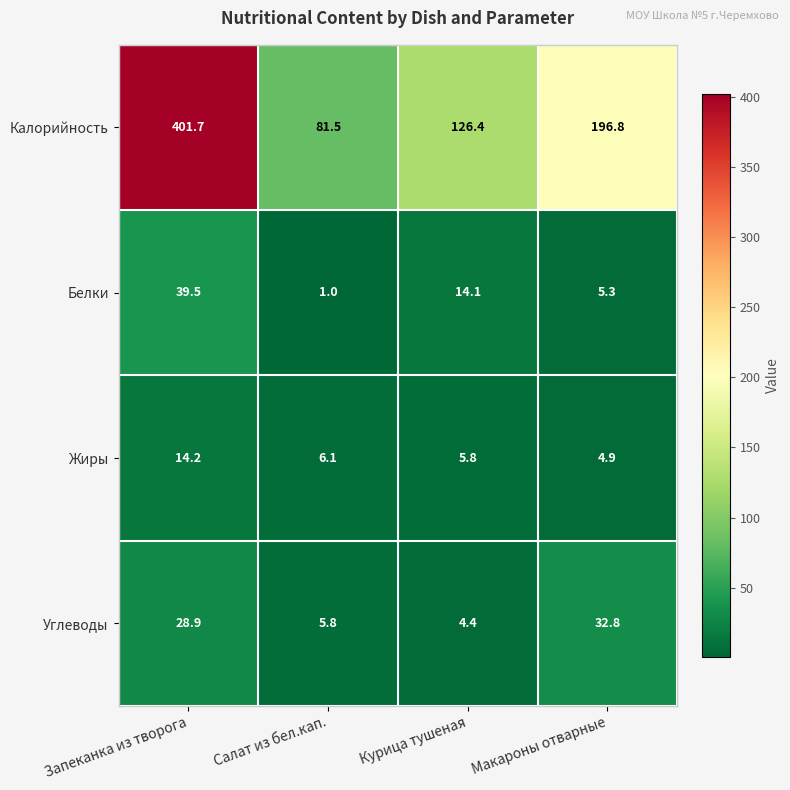

True or false: Углеводы has a value of 21.0 at Макароны отварные.

False